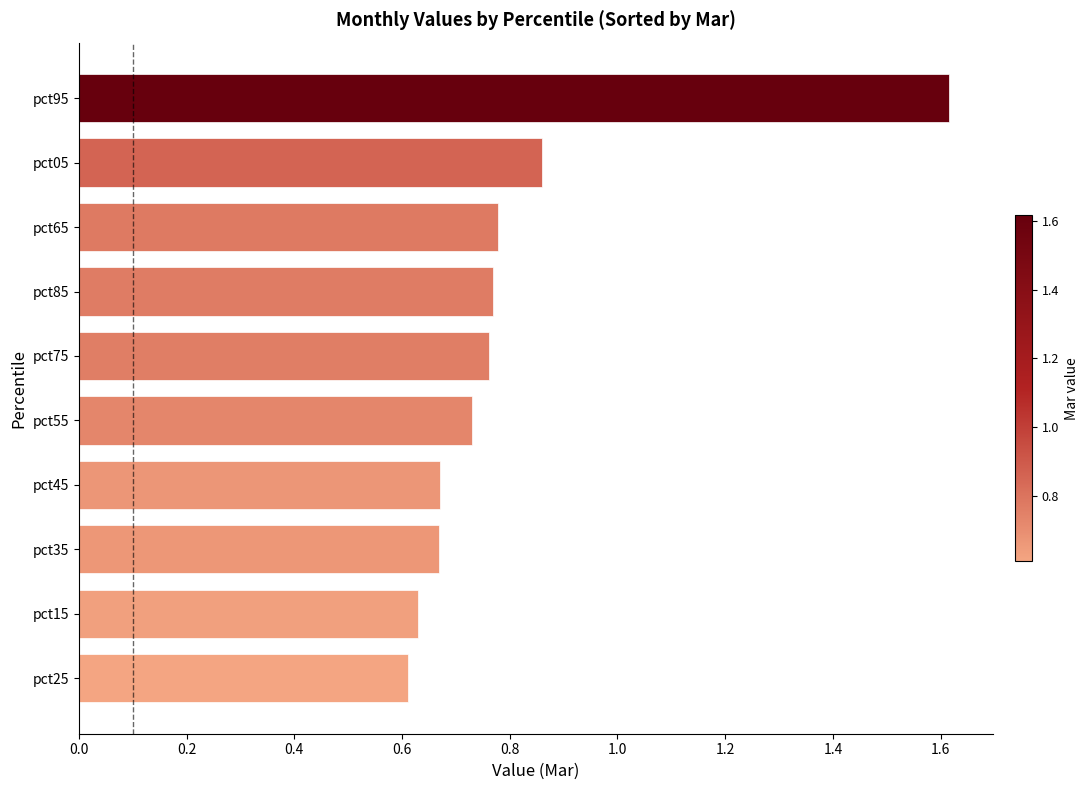

Where is the data nearest to the value 1?

pct05